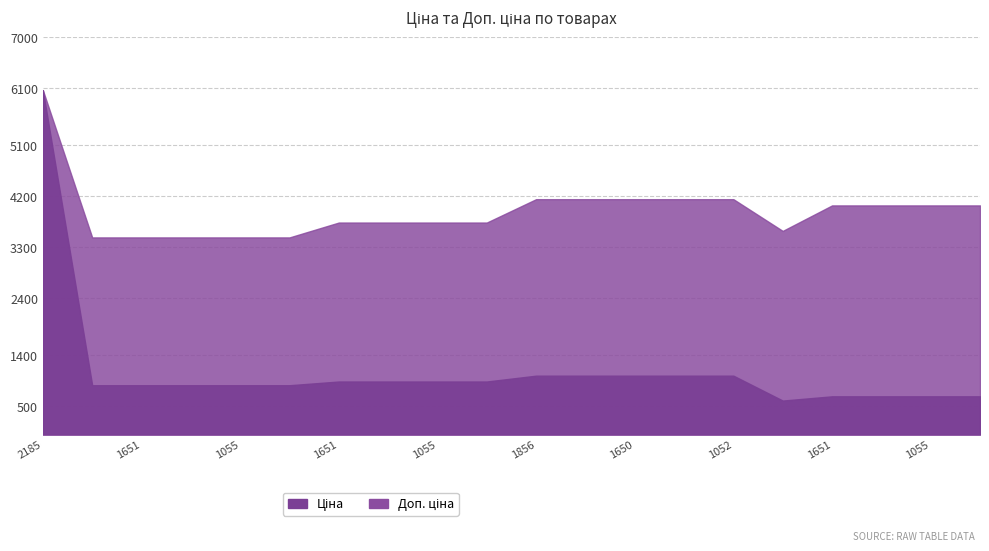

In Доп. ціна, how many points are lower than both neighbors (excluding endpoints)?

1